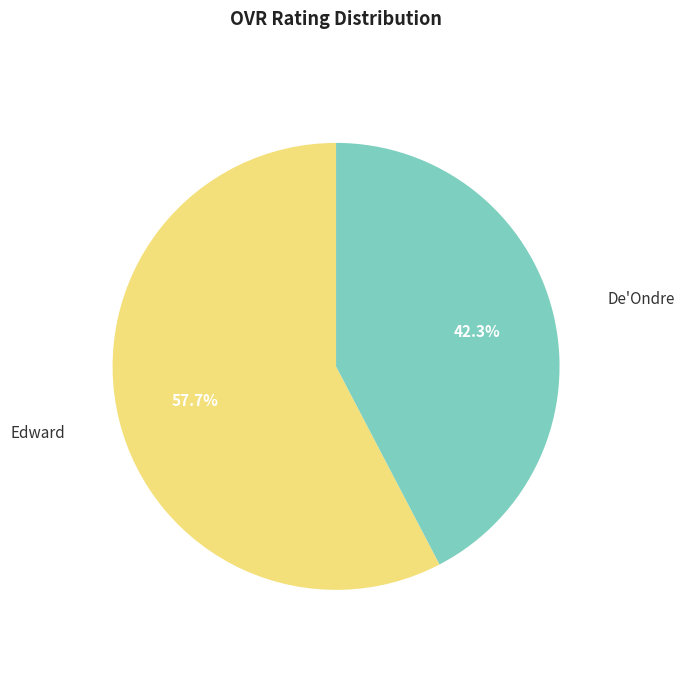

How many slices are in this pie chart?

2